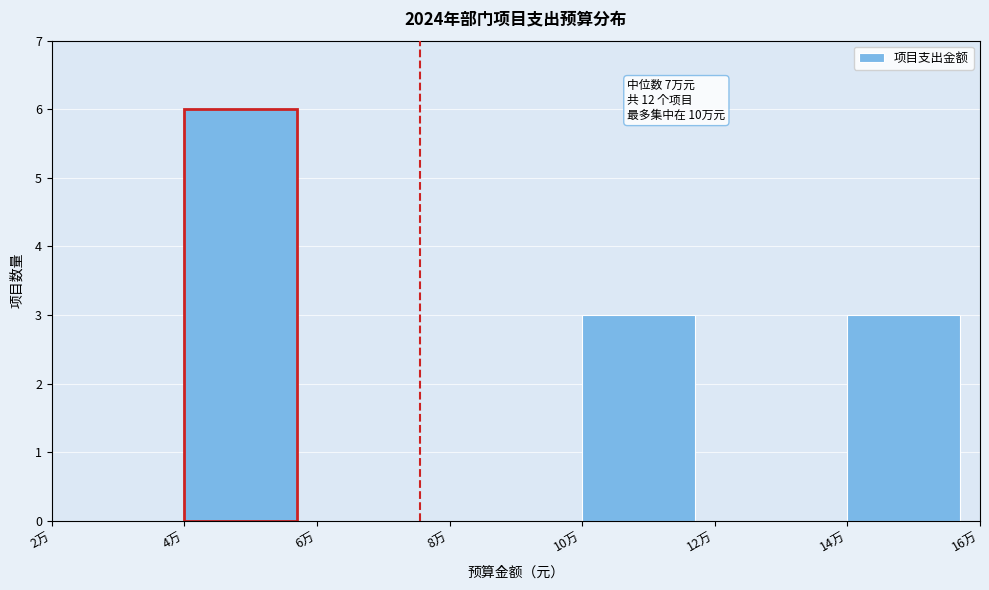

Reading left to right, transcribe all the data shown in this chart.

2万=0	4万=6	6万=0	8万=0	10万=3	12万=0	14万=3